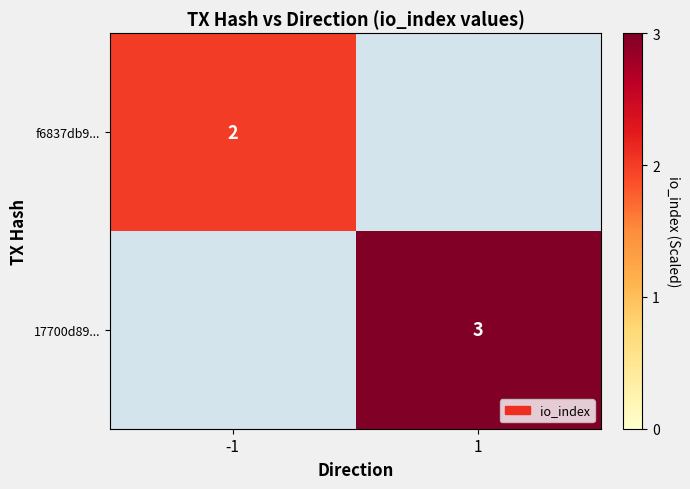

The 17700d89... series shows 3 at 1. True or false?

True